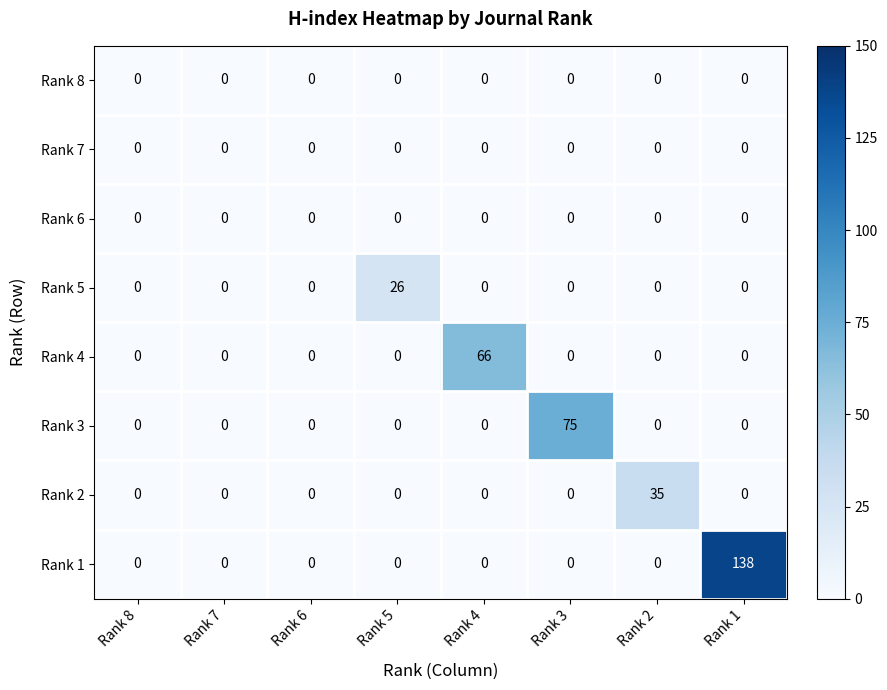

Which series has the widest spread of values?

Rank 1